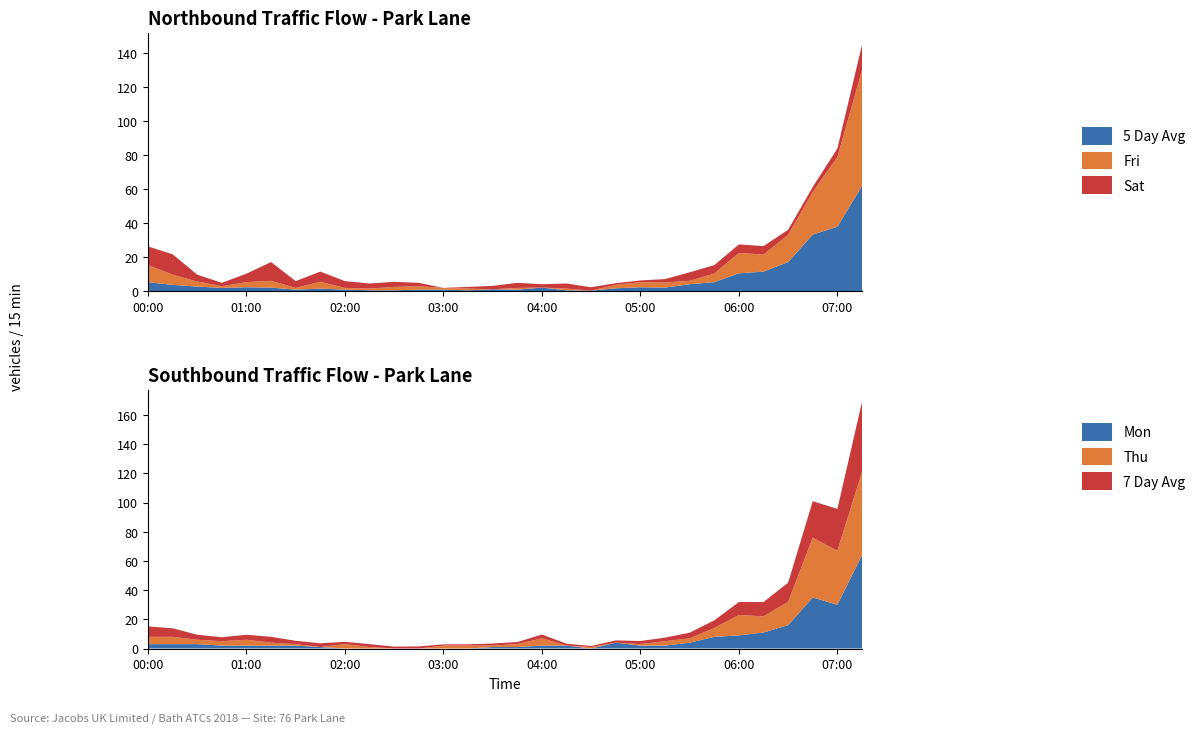

Reading left to right, transcribe all the data shown in this chart.

5 Day Avg: 5.4	3.8	2.8	2.0	2.4	2.2	1.0	1.6	1.0	0.6	0.6	1.0	1.0	0.6	1.2	1.0	2.2	0.6	0.4	1.8	2.4	2.2	4.2	5.4	10.6	11.6	17.2	33.4	38.0	62.0
7 Day Avg: 7.1	5.9	3.4	2.7	3.4	4.0	2.3	2.6	1.6	2.0	1.3	1.4	0.9	0.9	1.4	1.4	2.6	1.3	0.7	1.6	2.1	2.4	3.9	5.3	8.9	9.9	13.1	25.0	28.7	48.0
Mon: 3.0	3.0	3.0	2.0	2.0	2.0	2.0	1.0	0.0	0.0	0.0	0.0	0.0	0.0	1.0	1.0	2.0	2.0	0.0	4.0	2.0	2.0	4.0	8.0	9.0	11.0	16.0	35.0	30.0	64.0
Fri: 10.0	6.0	3.0	1.0	3.0	4.0	1.0	4.0	1.0	1.0	2.0	2.0	1.0	1.0	0.0	1.0	0.0	1.0	0.0	2.0	3.0	3.0	2.0	5.0	12.0	10.0	16.0	25.0	41.0	68.0
Sat: 11.0	12.0	4.0	2.0	5.0	11.0	4.0	6.0	4.0	3.0	3.0	2.0	0.0	1.0	2.0	3.0	2.0	3.0	2.0	1.0	1.0	2.0	5.0	5.0	5.0	5.0	3.0	3.0	5.0	15.0
Thu: 5.0	5.0	3.0	3.0	4.0	2.0	1.0	0.0	3.0	1.0	0.0	0.0	2.0	2.0	1.0	2.0	5.0	0.0	1.0	0.0	1.0	3.0	3.0	6.0	14.0	11.0	16.0	41.0	37.0	57.0